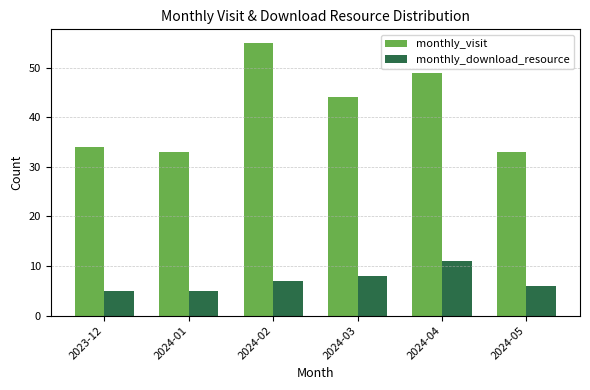

Reading right to left, what are all the values shown in this chart?

monthly_visit: 33	49	44	55	33	34
monthly_download_resource: 6	11	8	7	5	5